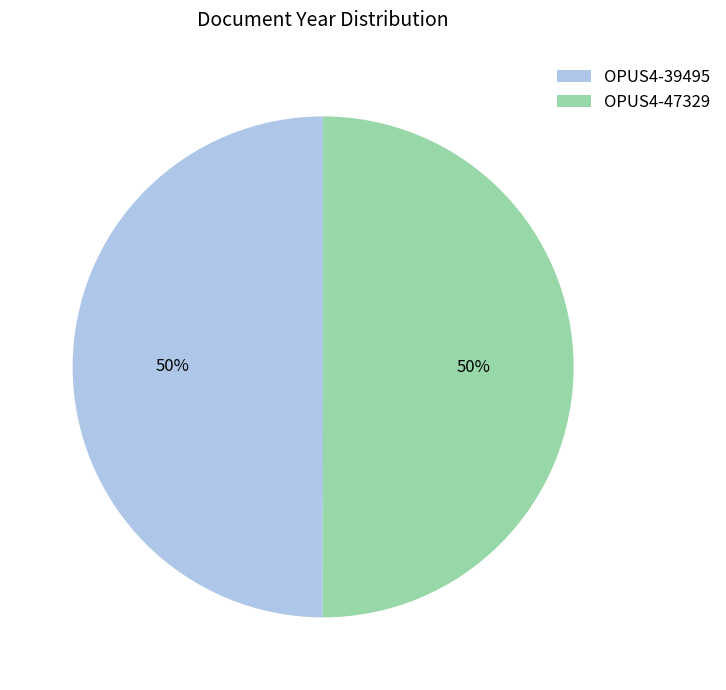

The OPUS4-47329 slice represents 50% of the pie. True or false?

True